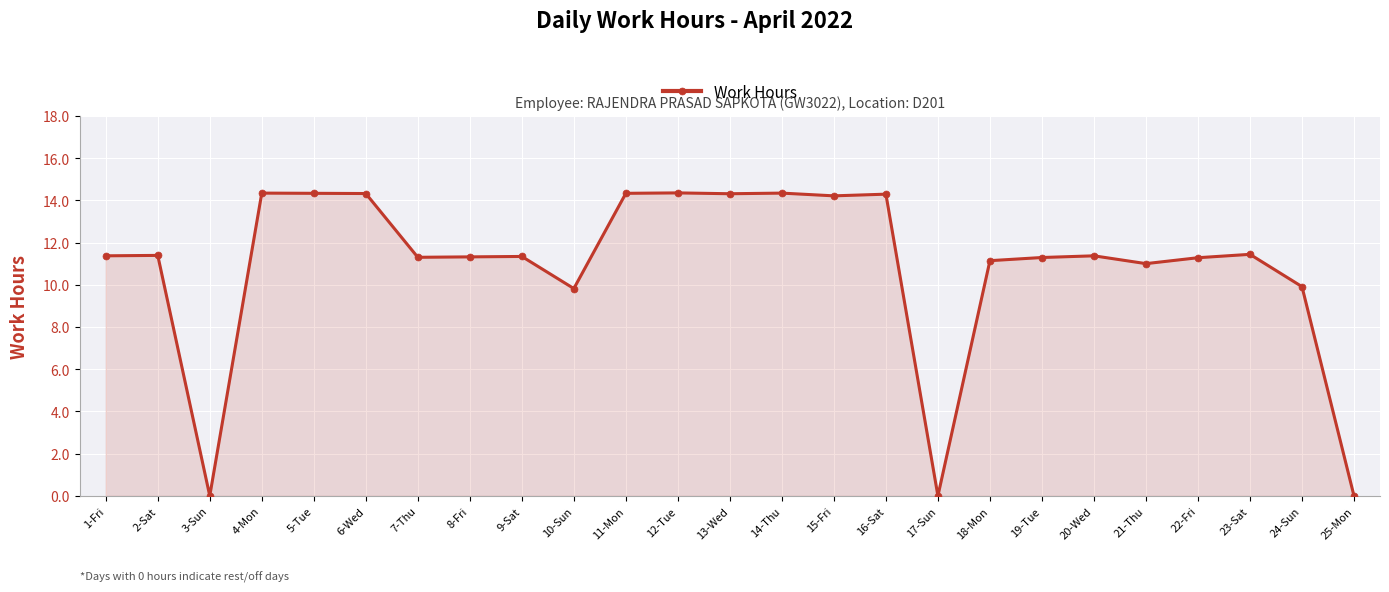

Between 2-Sat and 6-Wed, which is larger?

6-Wed